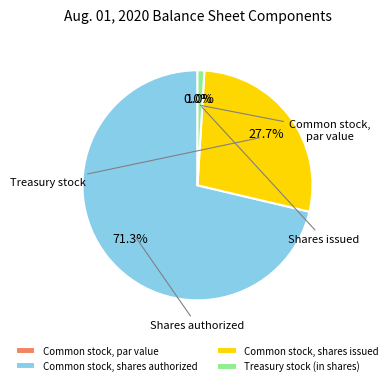

How many segments does this pie chart have?

4